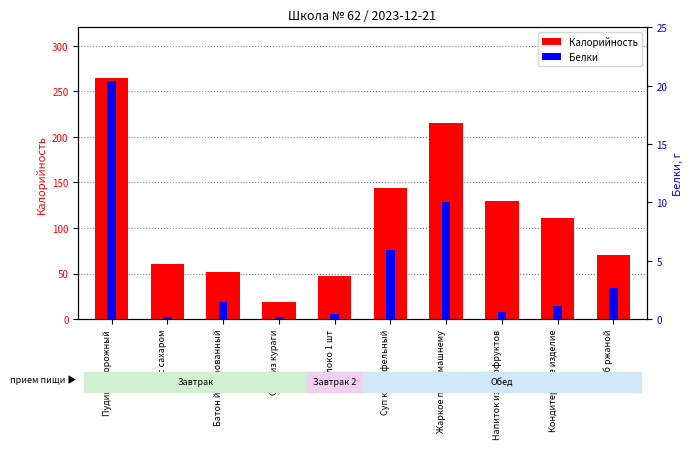

At which category is the sum across all series the highest?

Пудинг творожный